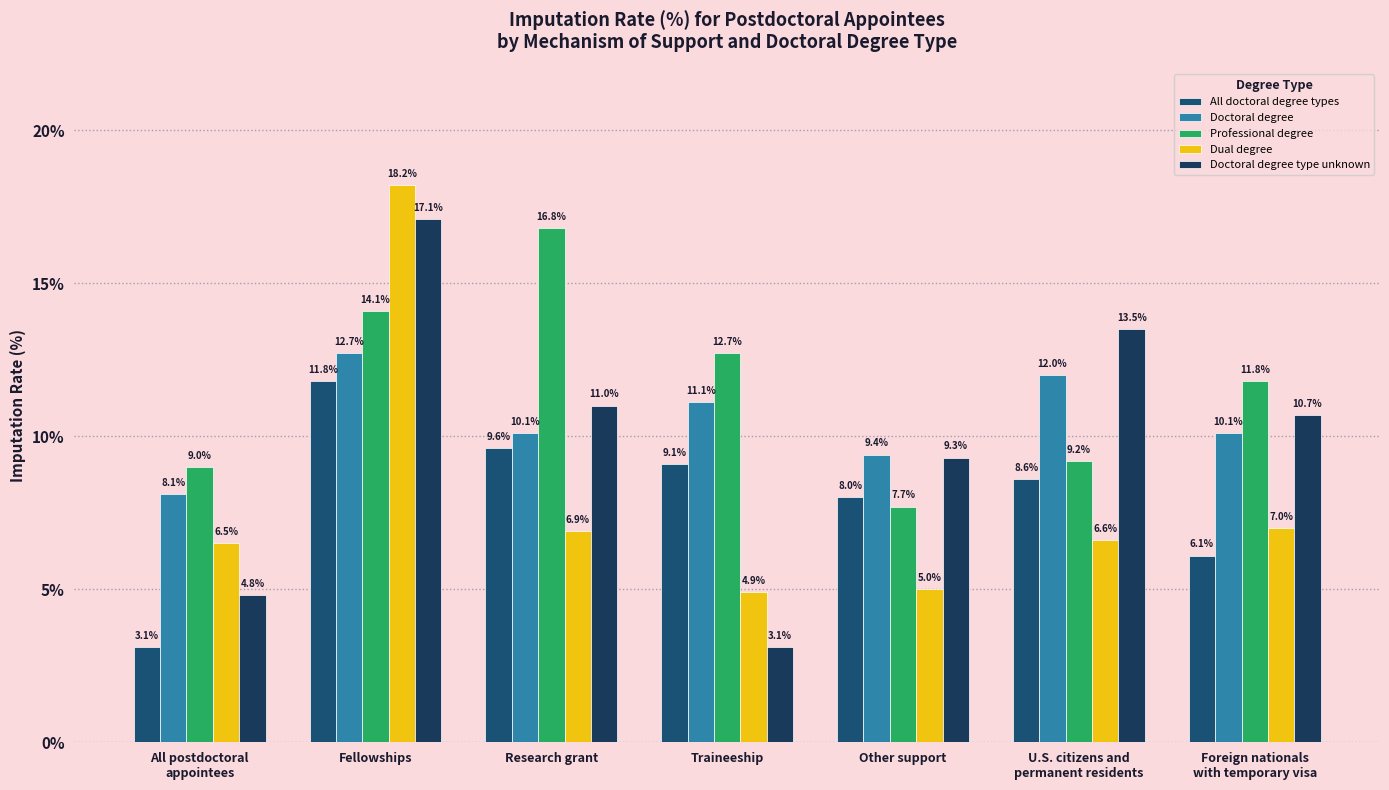

How many bars are there in each group?

5